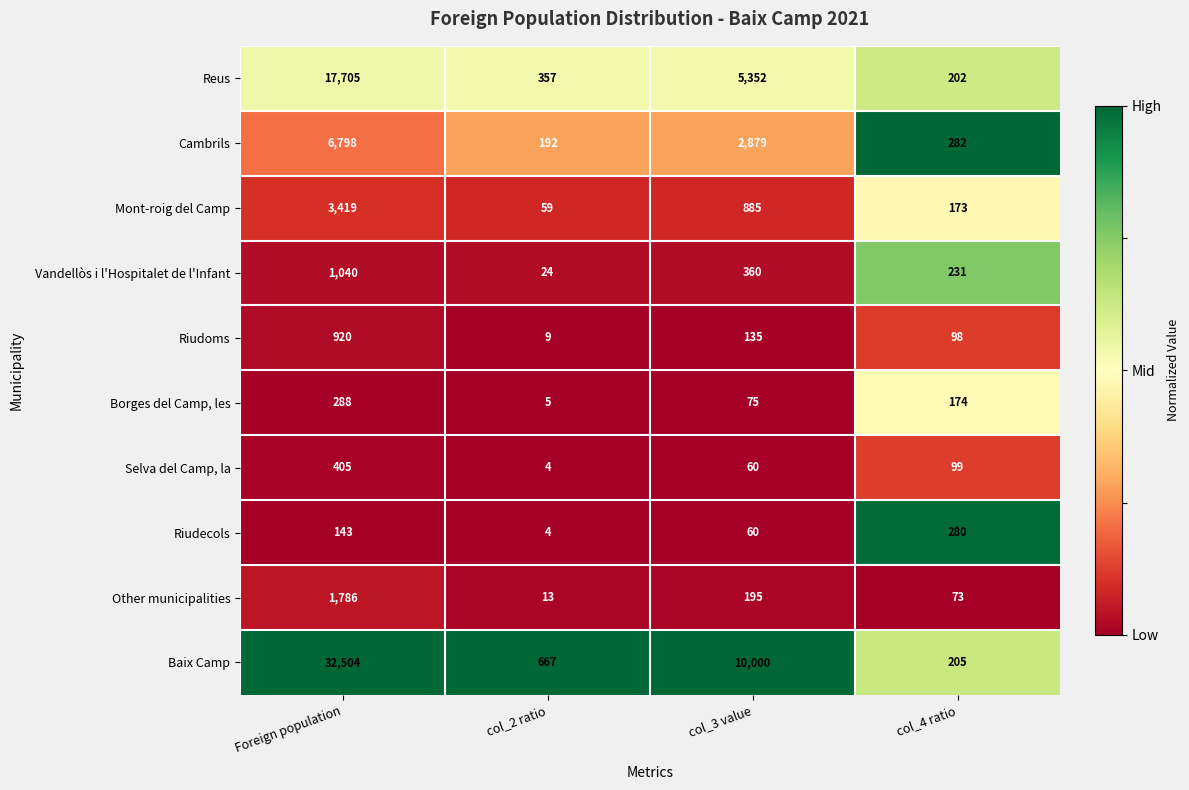

Between col_2 ratio and col_3 value, which series saw the biggest shift?

Baix Camp